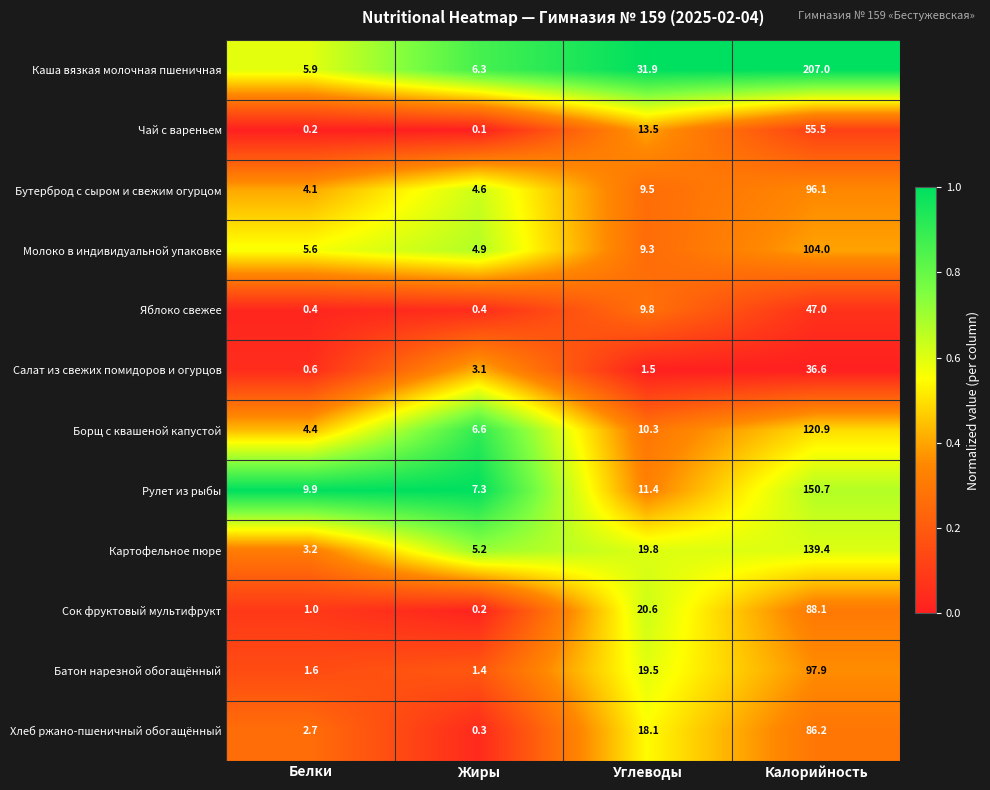

What is the average value of the Картофельное пюре series?

41.9